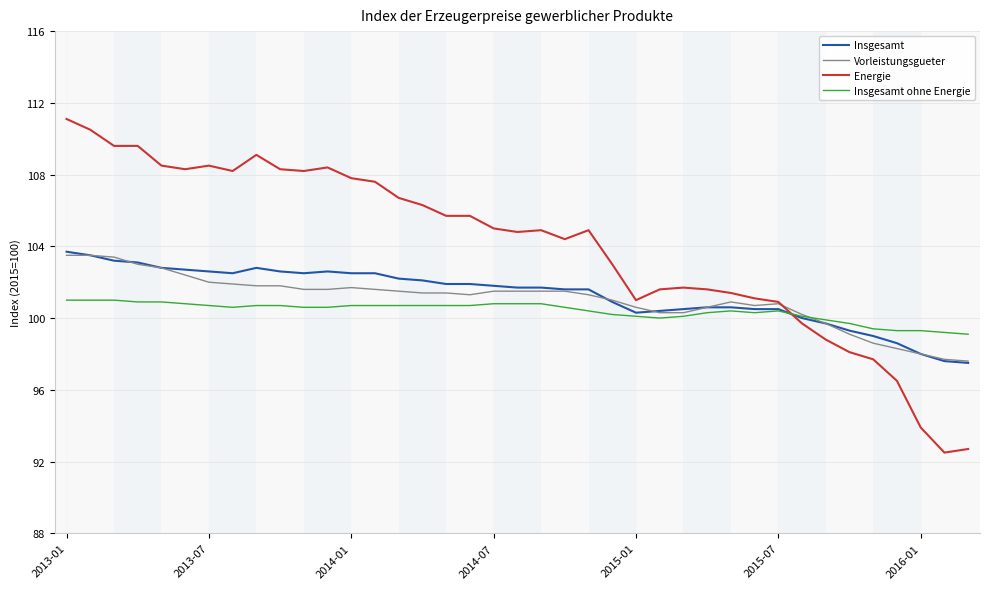

Which series has the widest spread of values?

Energie